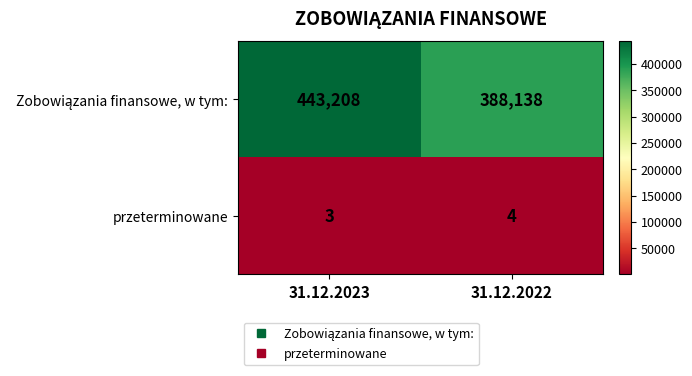

What is the total value across all series at 31.12.2022?

388142